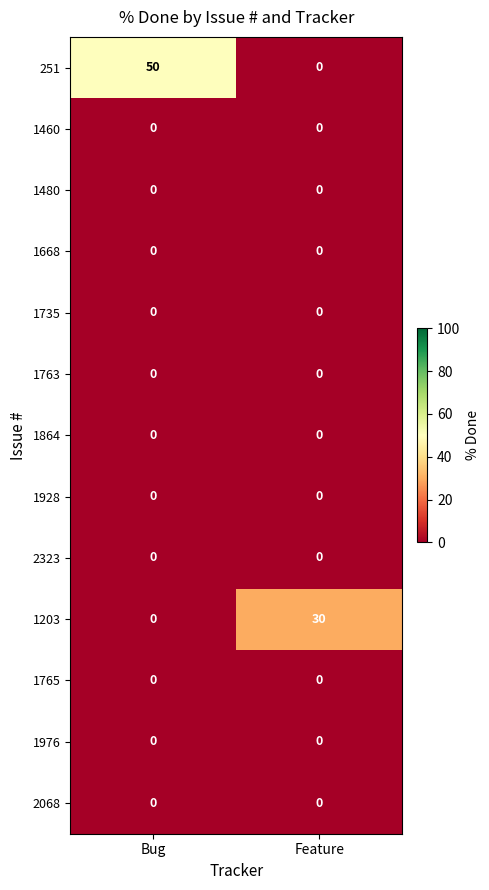

List the labels in order of 1203 value, smallest first.

Bug, Feature